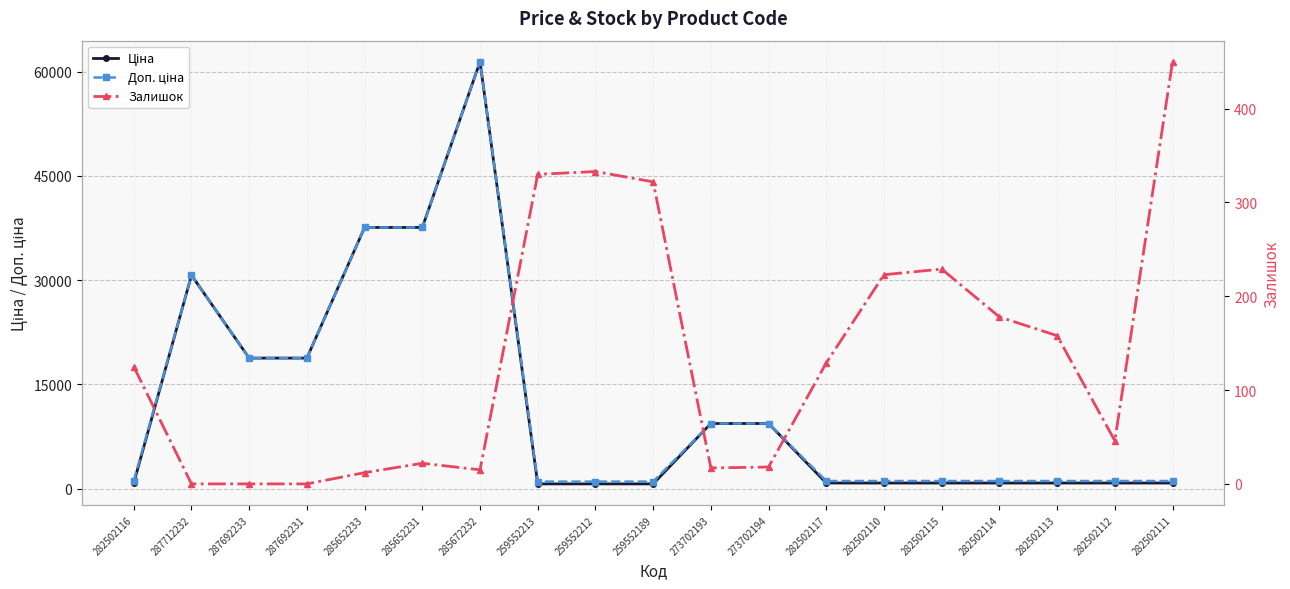

Which series has the largest total across all categories?

Доп. ціна